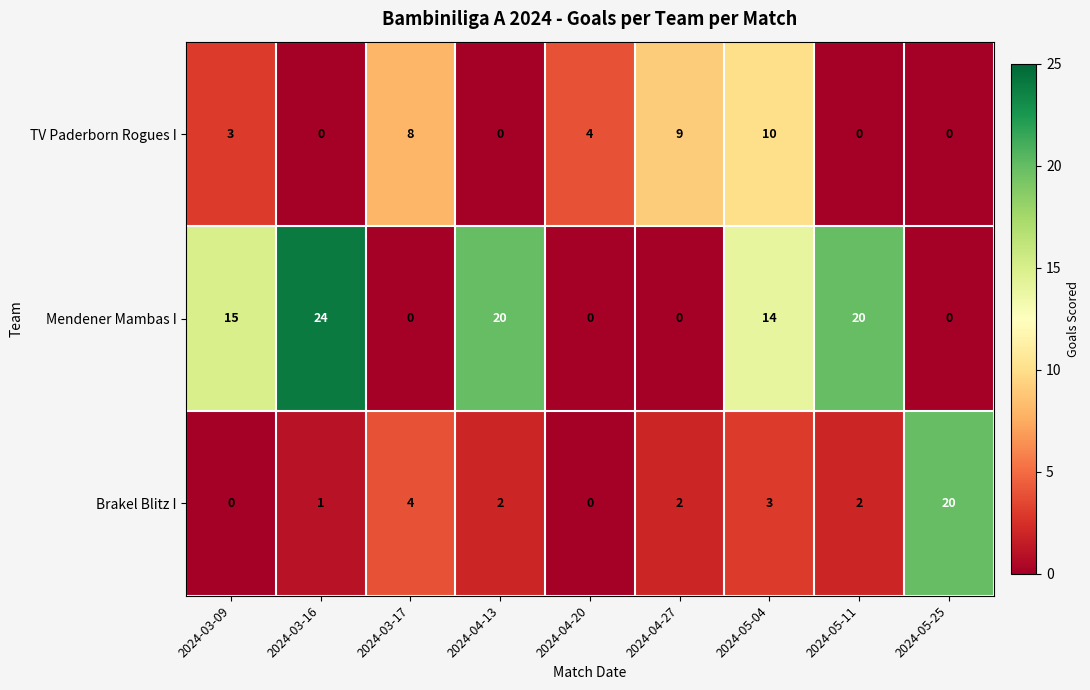

What is the total value across all series at 2024-05-04?

27